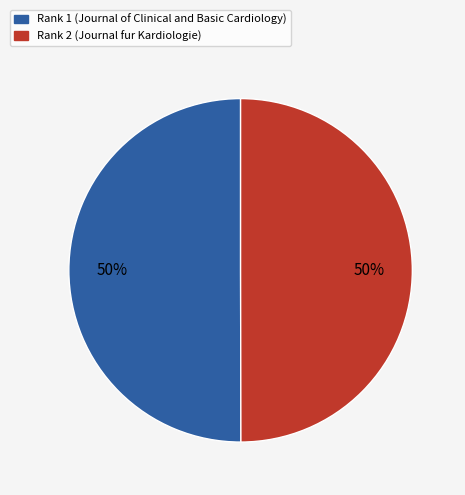

Count the number of slices in the pie.

2